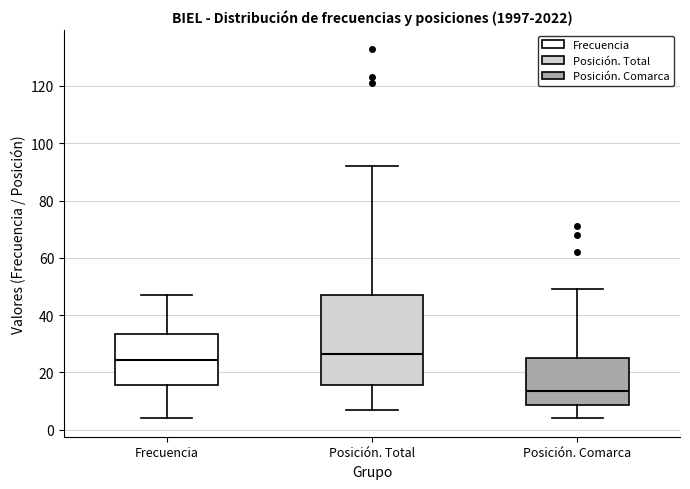

Reading left to right, read every box against the y-axis: the position of its median line, the range the box covers, and the ends of its whiskers. The values are not printed on the chart, so give them approximately, as read against the axis.

Frecuencia: median 24, box 16 to 34, whiskers 4 to 48
Posición. Total: median 26, box 16 to 48, whiskers 8 to 92
Posición. Comarca: median 14, box 8 to 26, whiskers 4 to 50